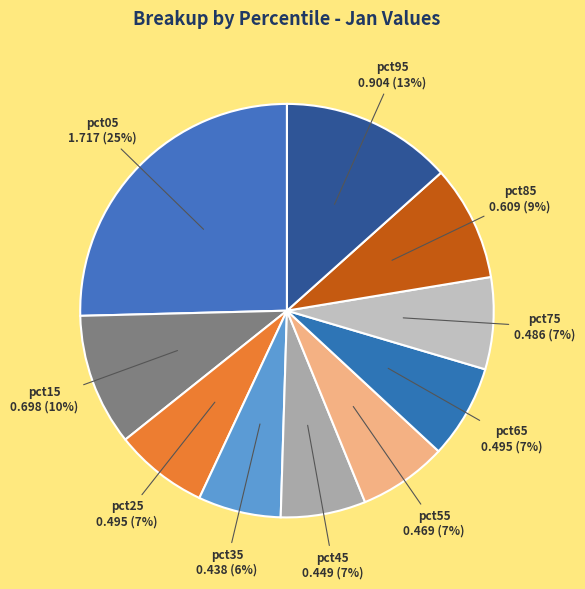

How many slices are in this pie chart?

10